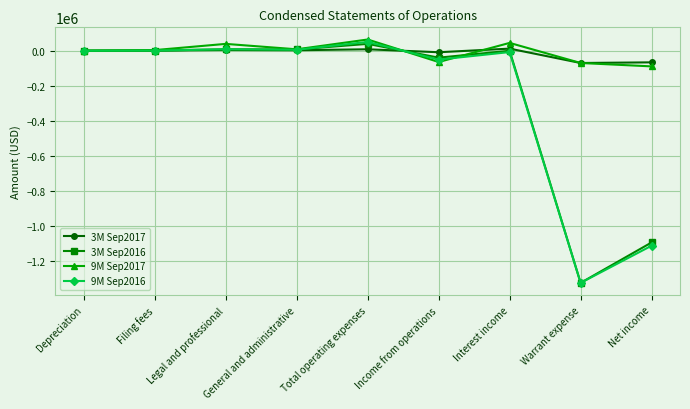

What is the minimum value shown in the chart?

-1328000